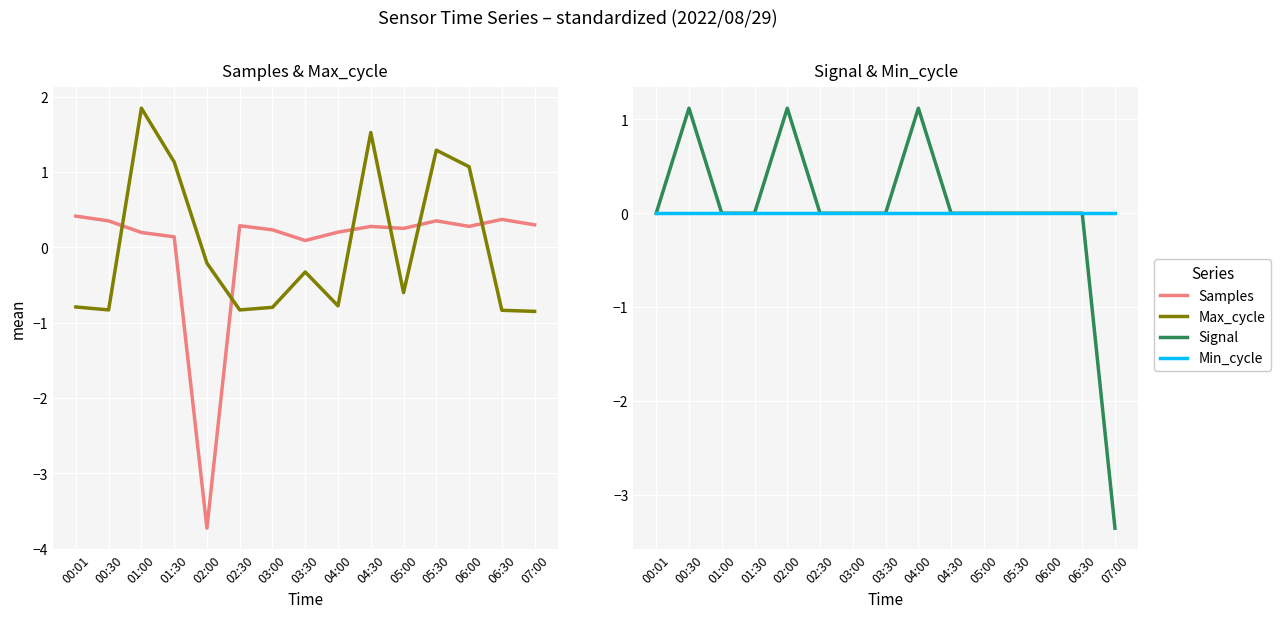

How many times do Max_cycle and Samples cross each other?

6